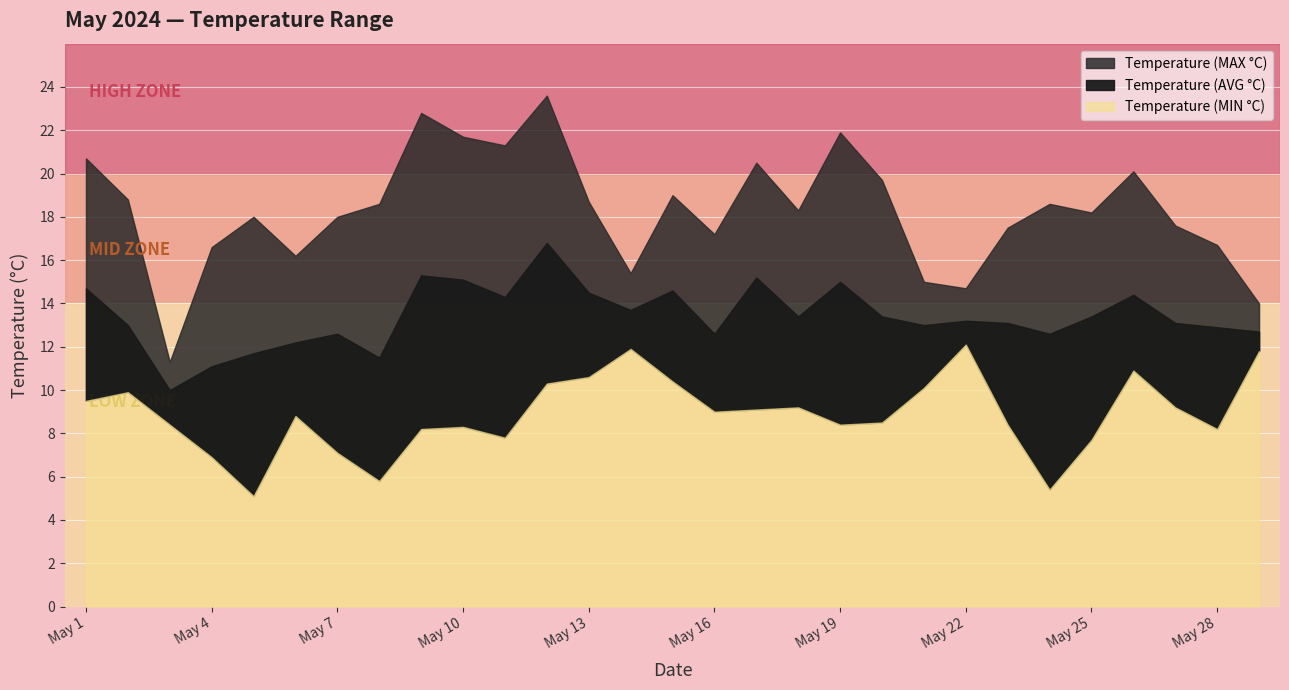

The Temperature (AVG °C) series shows 18.6 at May 16. True or false?

False